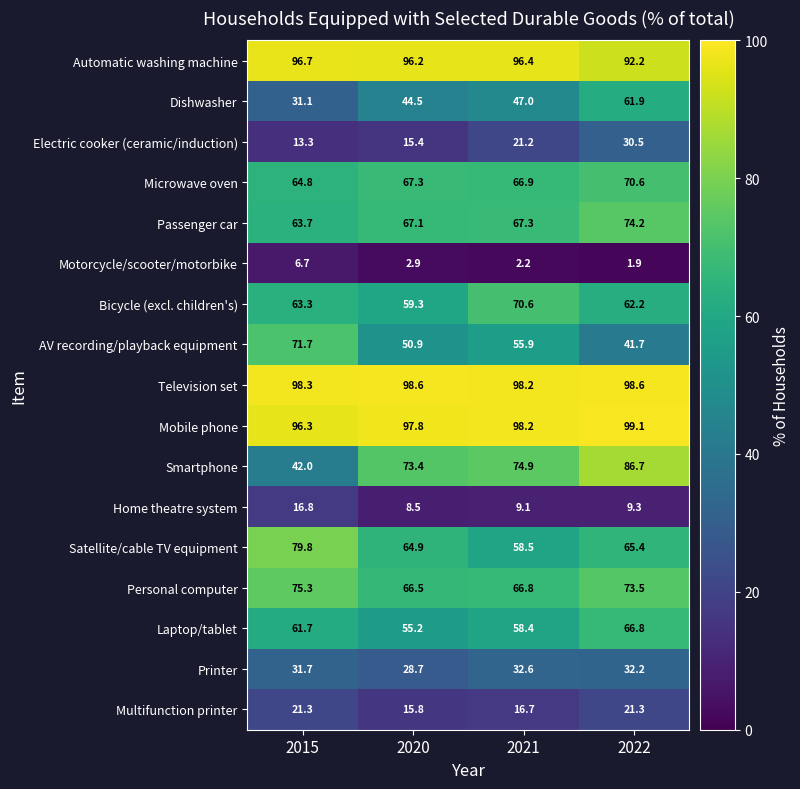

Rank the series at 2020 from highest to lowest value.

Television set, Mobile phone, Automatic washing machine, Smartphone, Microwave oven, Passenger car, Personal computer, Satellite/cable TV equipment, Bicycle (excl. children's), Laptop/tablet, AV recording/playback equipment, Dishwasher, Printer, Multifunction printer, Electric cooker (ceramic/induction), Home theatre system, Motorcycle/scooter/motorbike